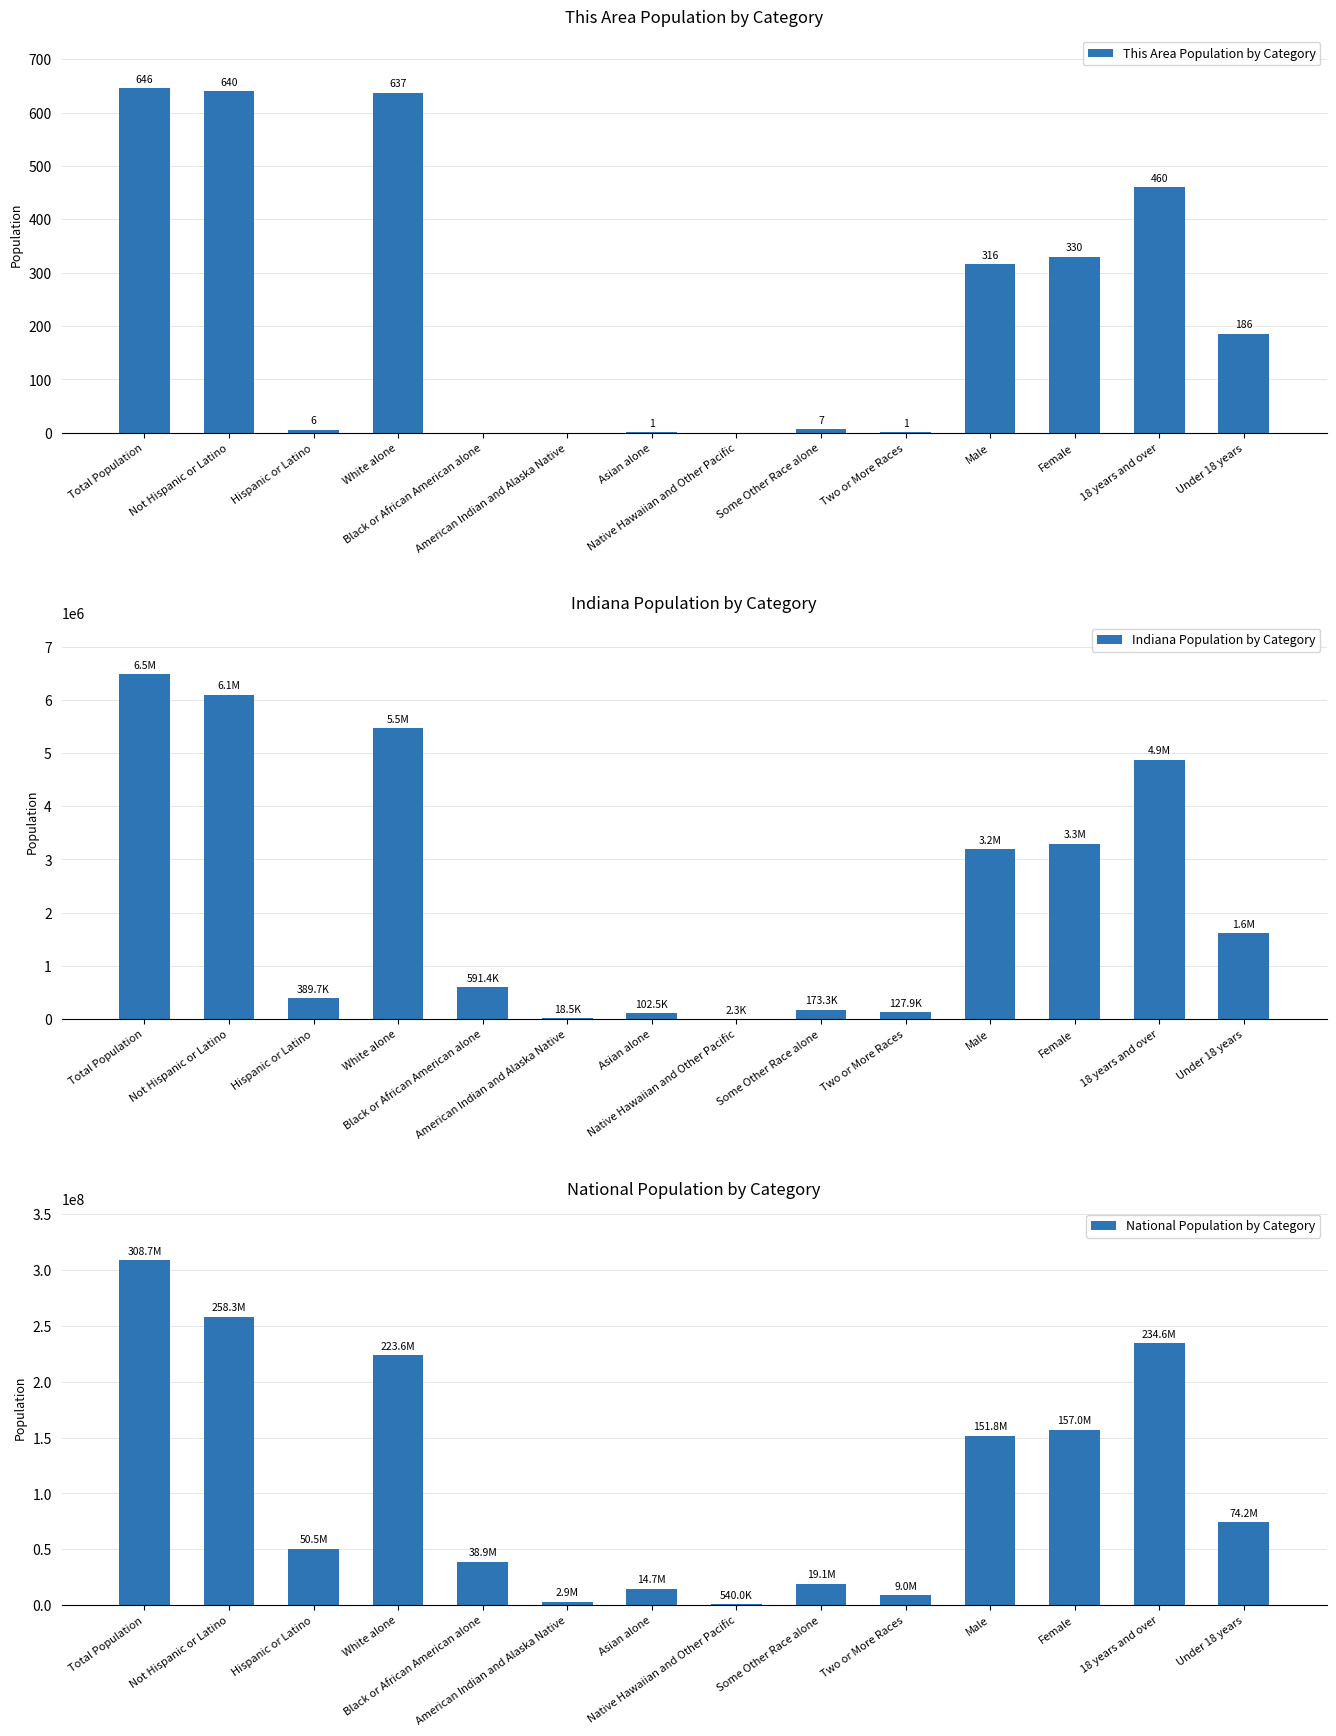

Between Total Population and 18 years and over, which is larger?

Total Population